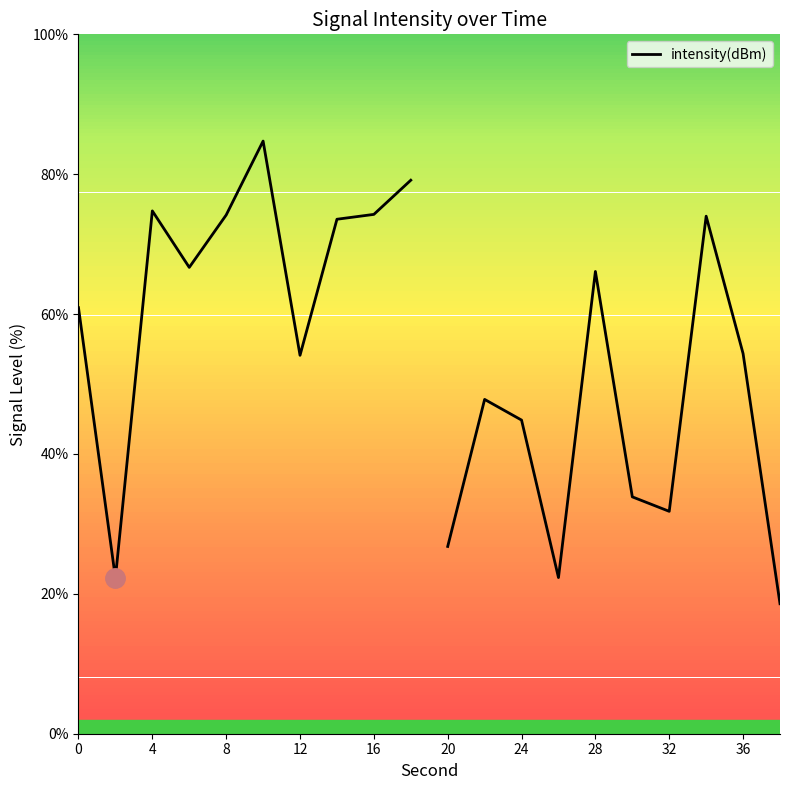

True or false: the data shows 24.9 at 16.

False